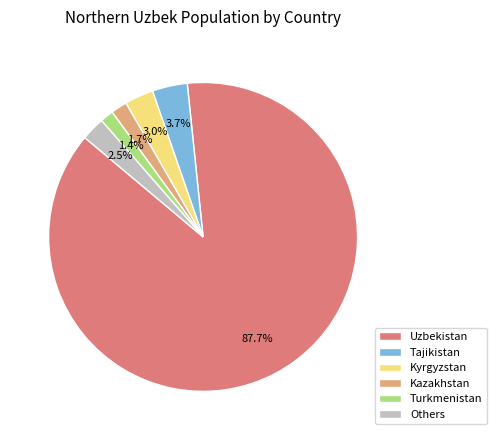

Between Tajikistan and Turkmenistan, which is larger?

Tajikistan